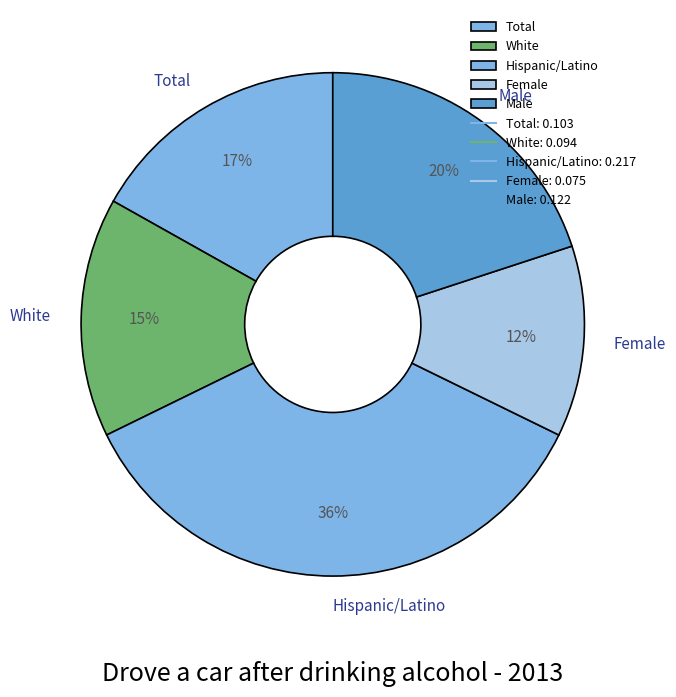

Combined, do Hispanic/Latino and Total account for over 50%?

Yes